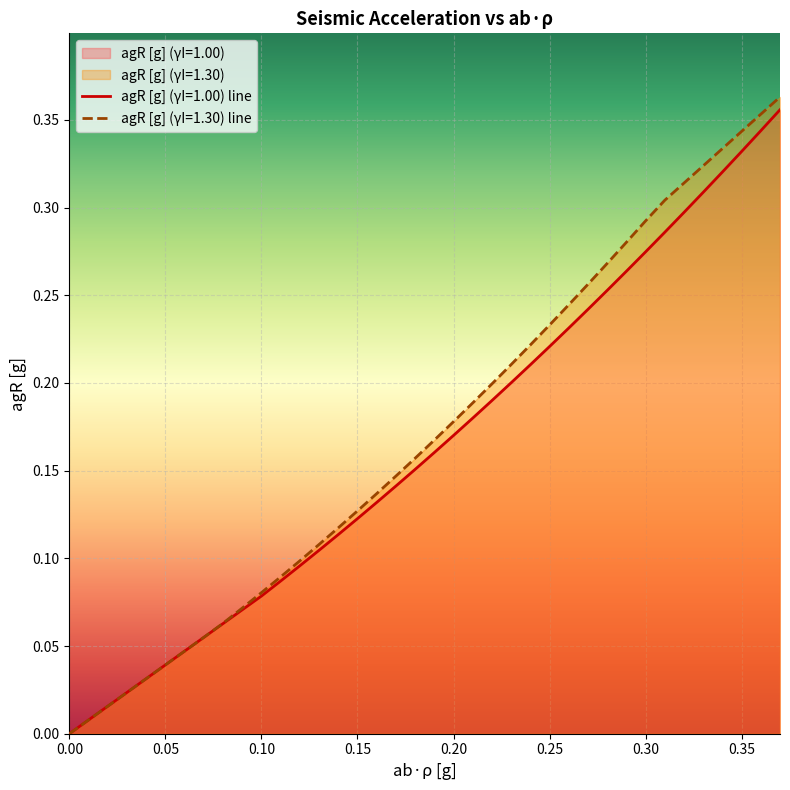

What are all the series names shown in the legend?

agR [g] (γI=1.00), agR [g] (γI=1.30)